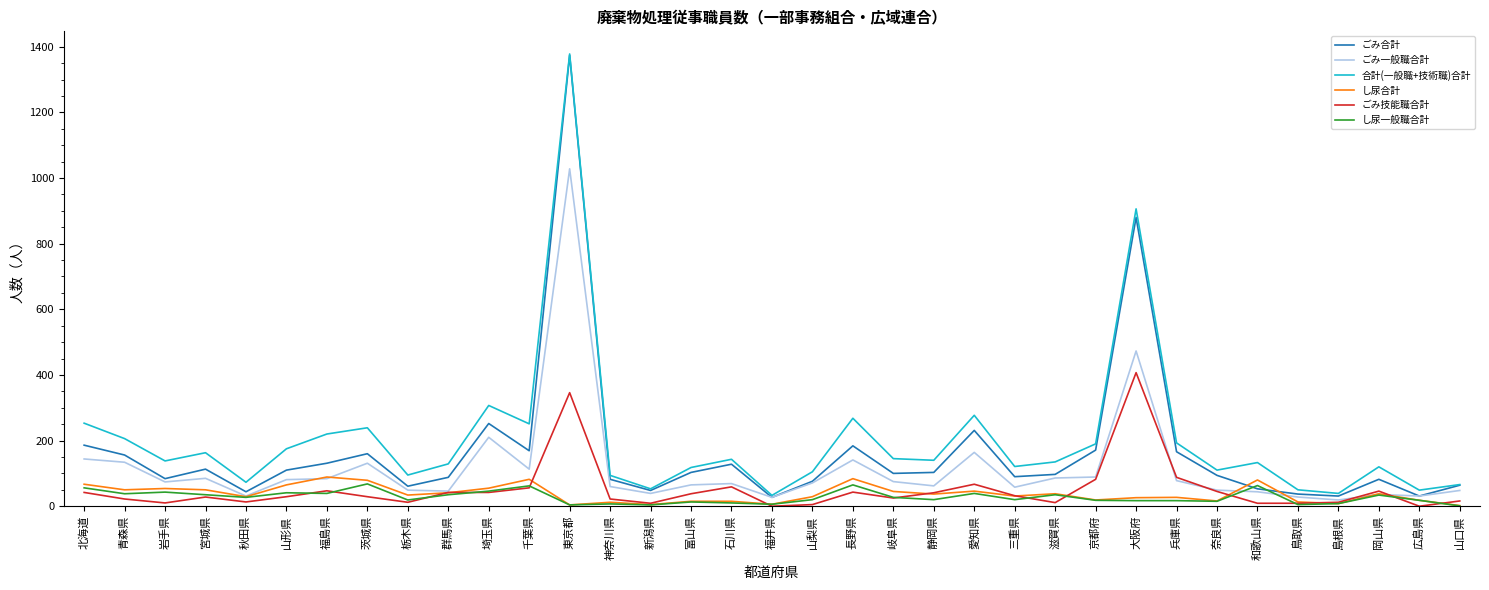

Is it true that 合計(一般職+技術職)合計 equals 117 at 長野県?

False